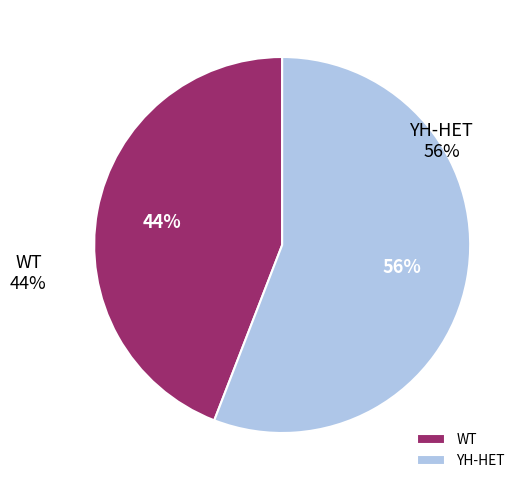

Does YH-HET represent more than half of the total?

Yes